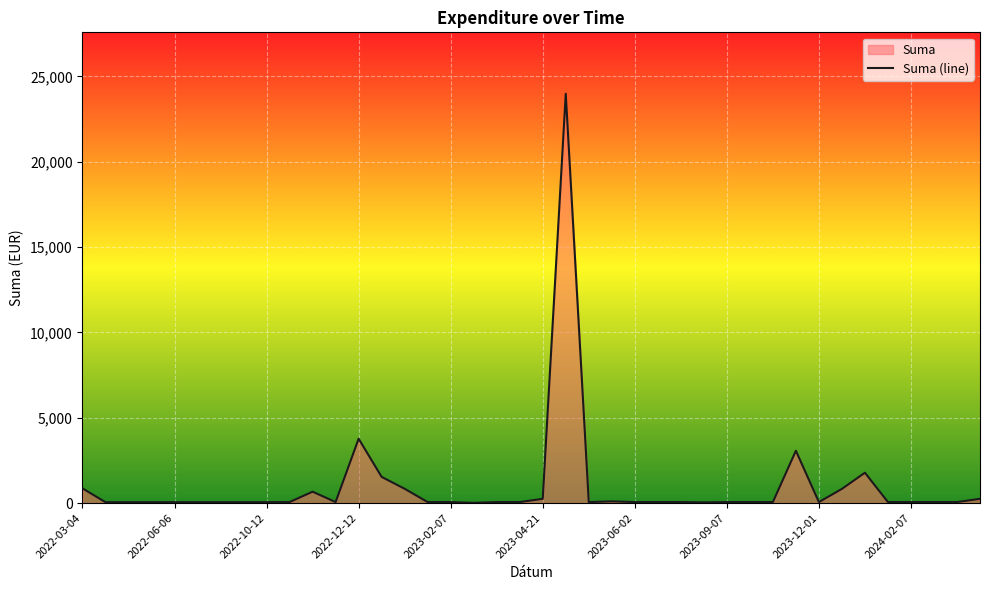

What is the difference between the maximum and minimum values?

23969.2